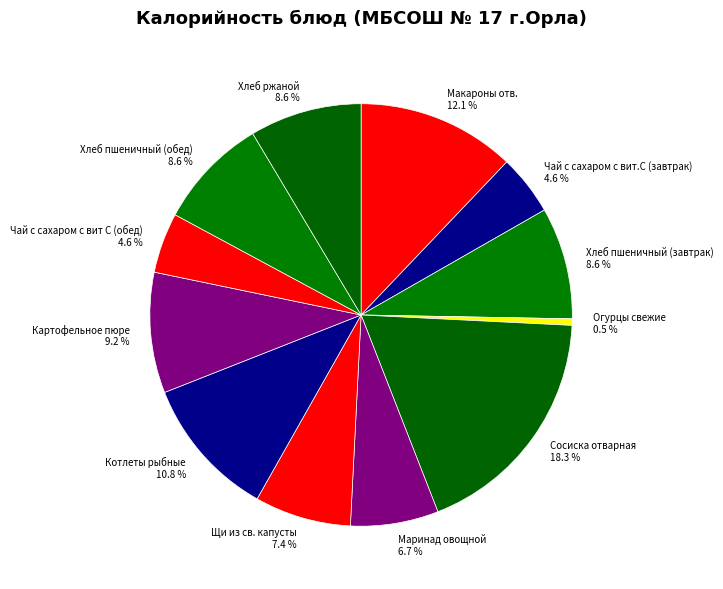

True or false: Макароны отв. accounts for 1% of the total.

False